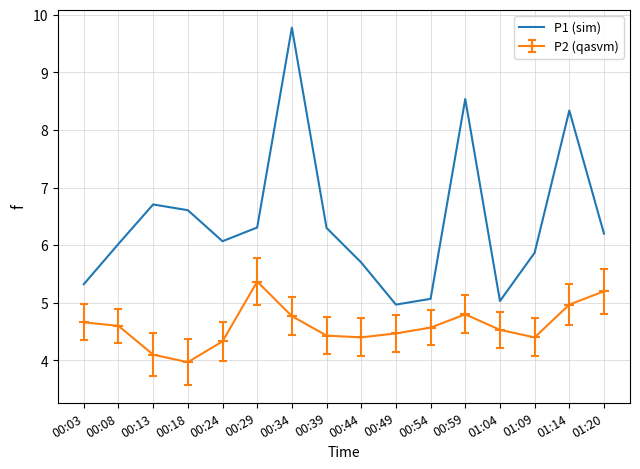

What position from the left is 01:14?

15